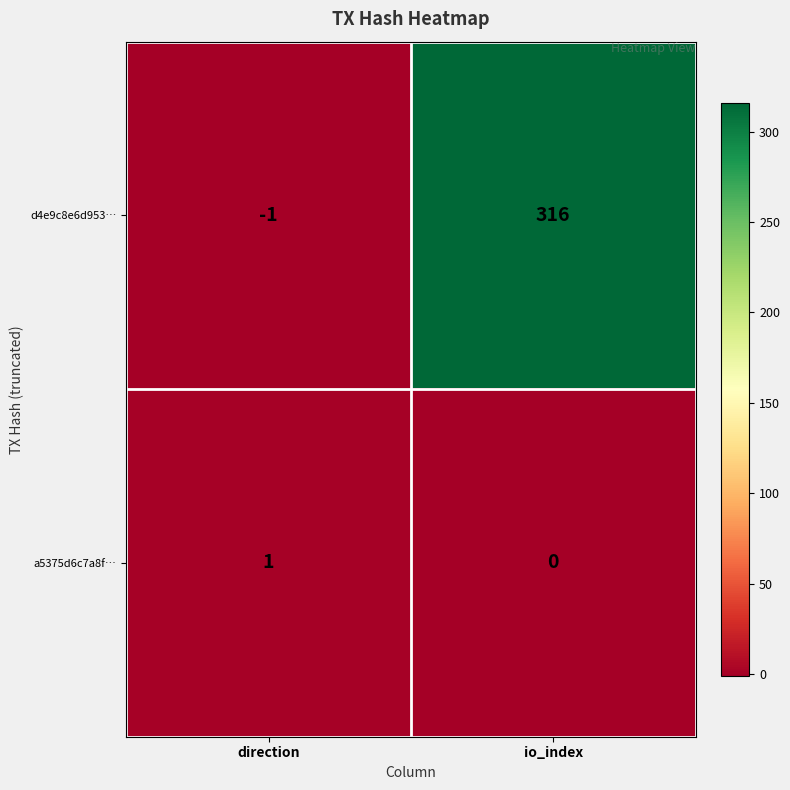

The value of a5375d6c7a8f… at io_index is 0. True or false?

True